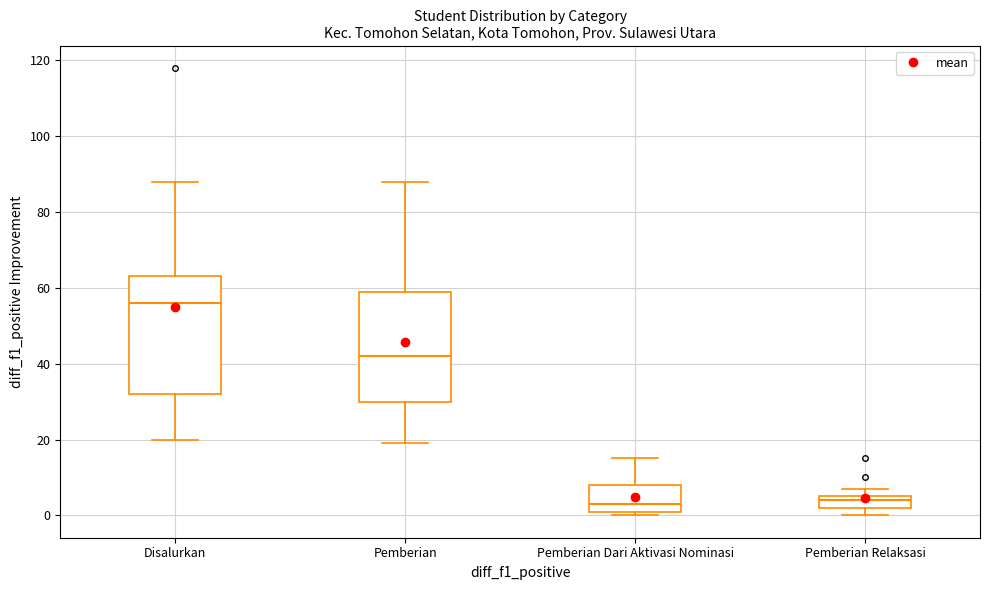

Which box's median line is the highest?

Disalurkan